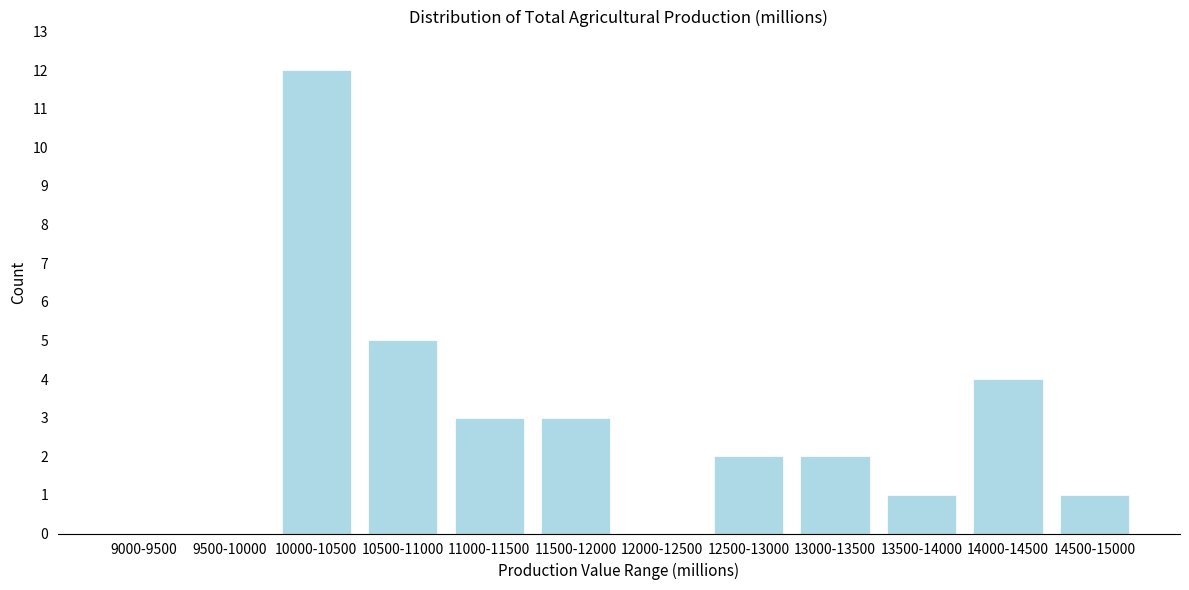

Reading left to right, transcribe all the data shown in this chart.

9000-9500=0	9500-10000=0	10000-10500=12	10500-11000=5	11000-11500=3	11500-12000=3	12000-12500=0	12500-13000=2	13000-13500=2	13500-14000=1	14000-14500=4	14500-15000=1